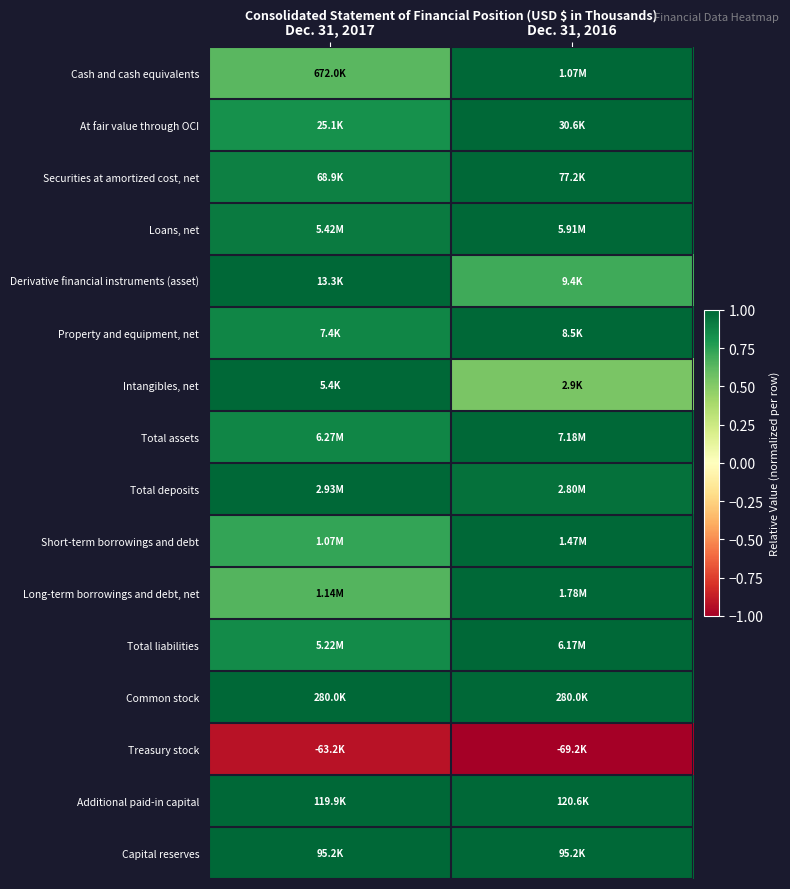

Which label corresponds to the largest value in the chart?

Dec. 31, 2016